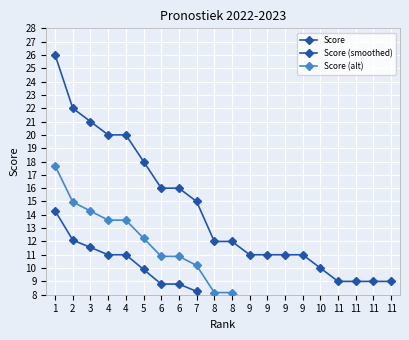

What are all the series names shown in the legend?

Score, Score (smoothed), Score (alt)